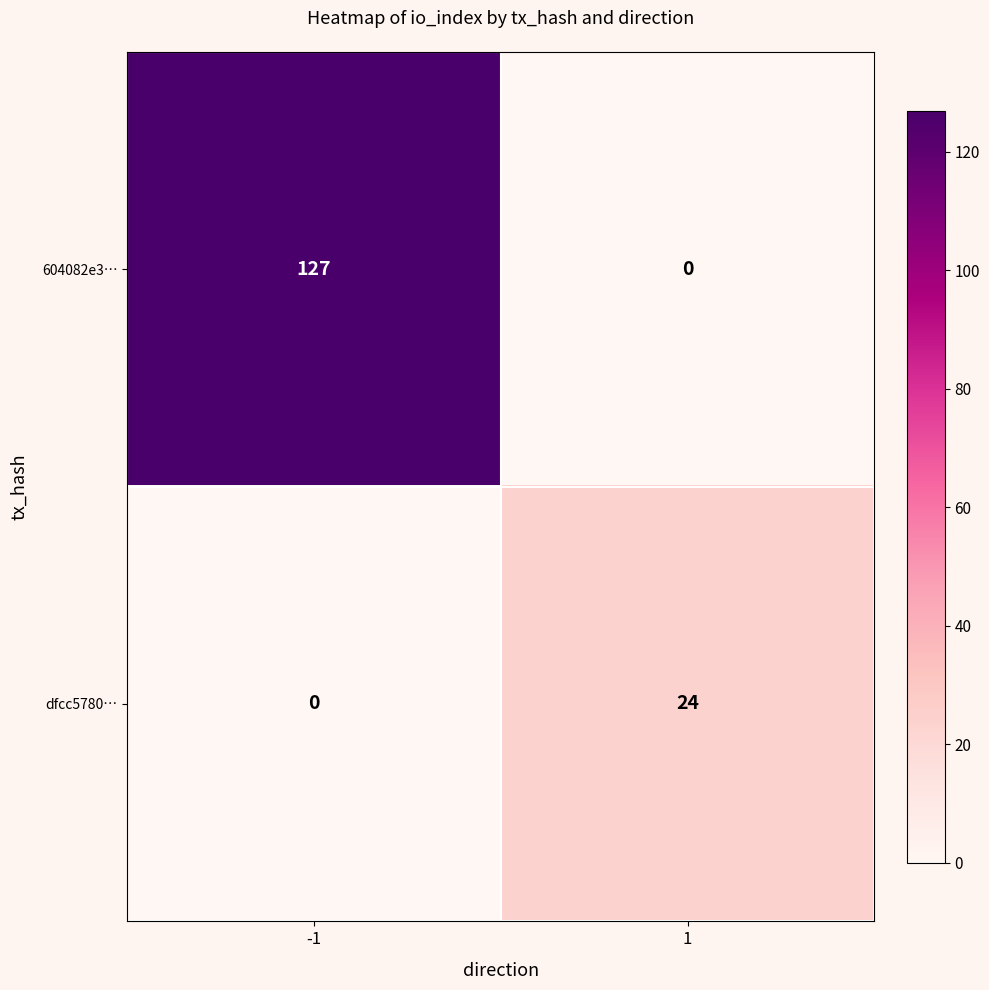

At -1, list the series in order from smallest to largest.

dfcc5780…, 604082e3…